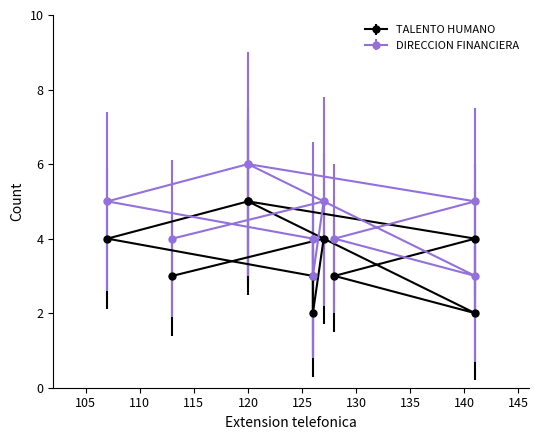

Between 113 and 141, which is larger?

113